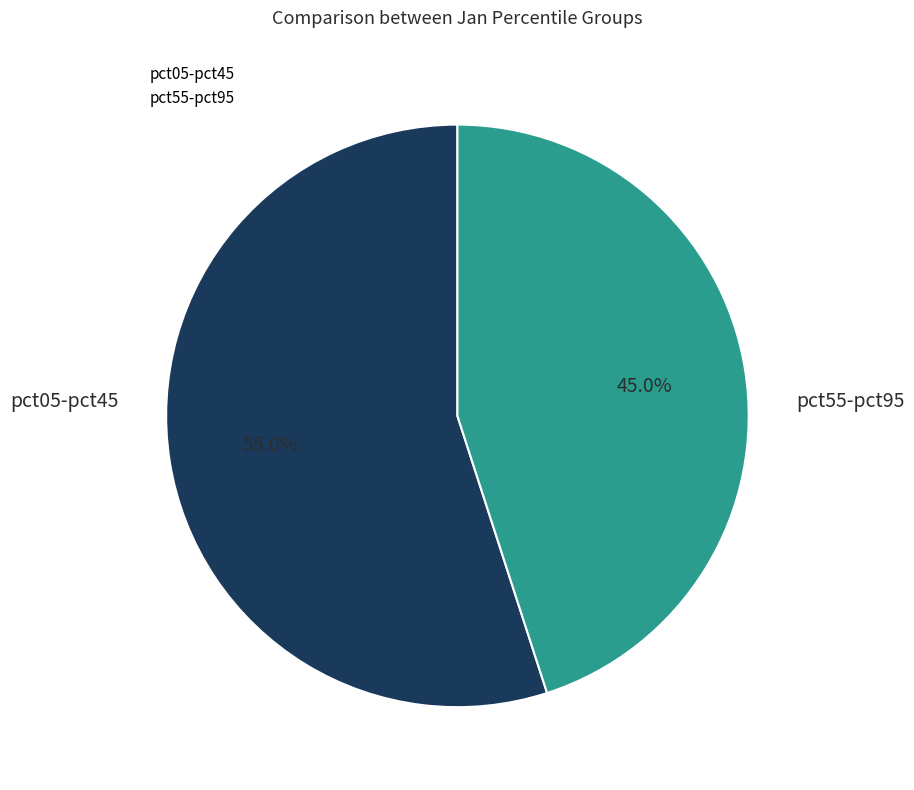

Is there a majority slice in this chart?

Yes